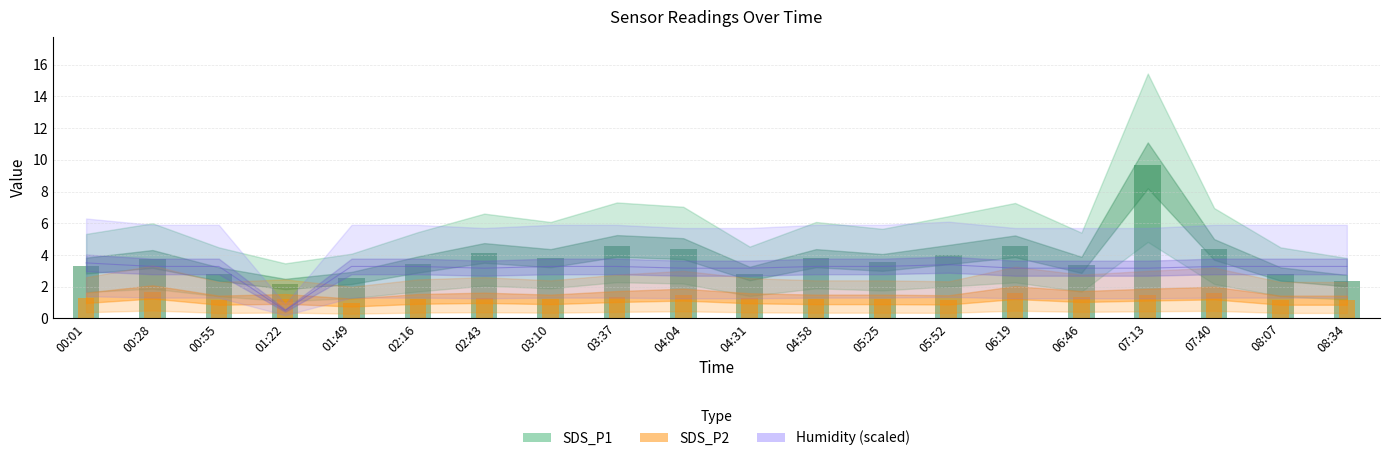

List the series in order of their peak value, lowest first.

SDS_P2, Humidity, SDS_P1